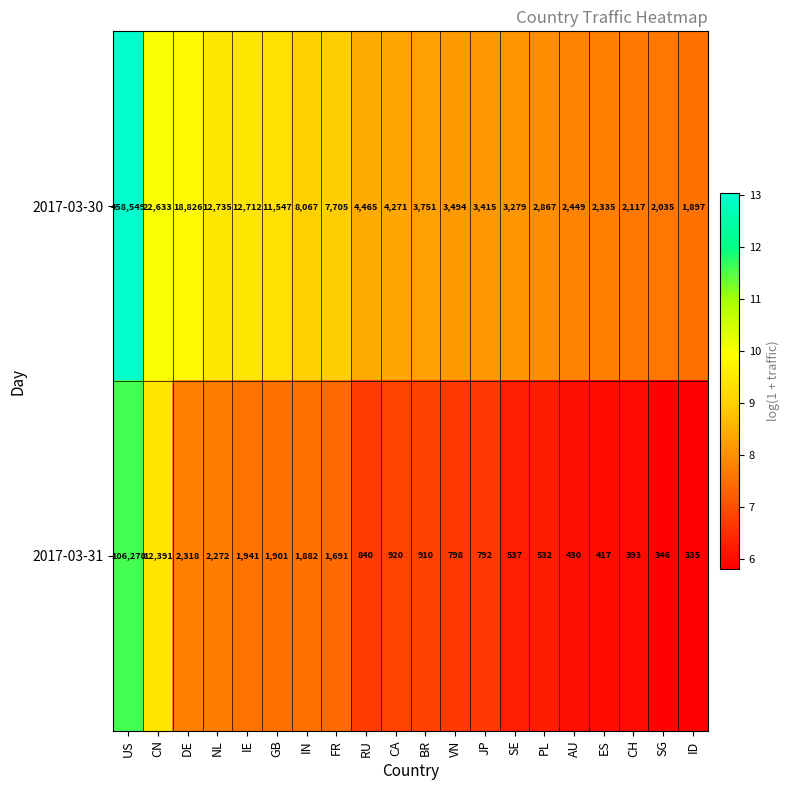

The 2017-03-31 series shows 840 at RU. True or false?

True